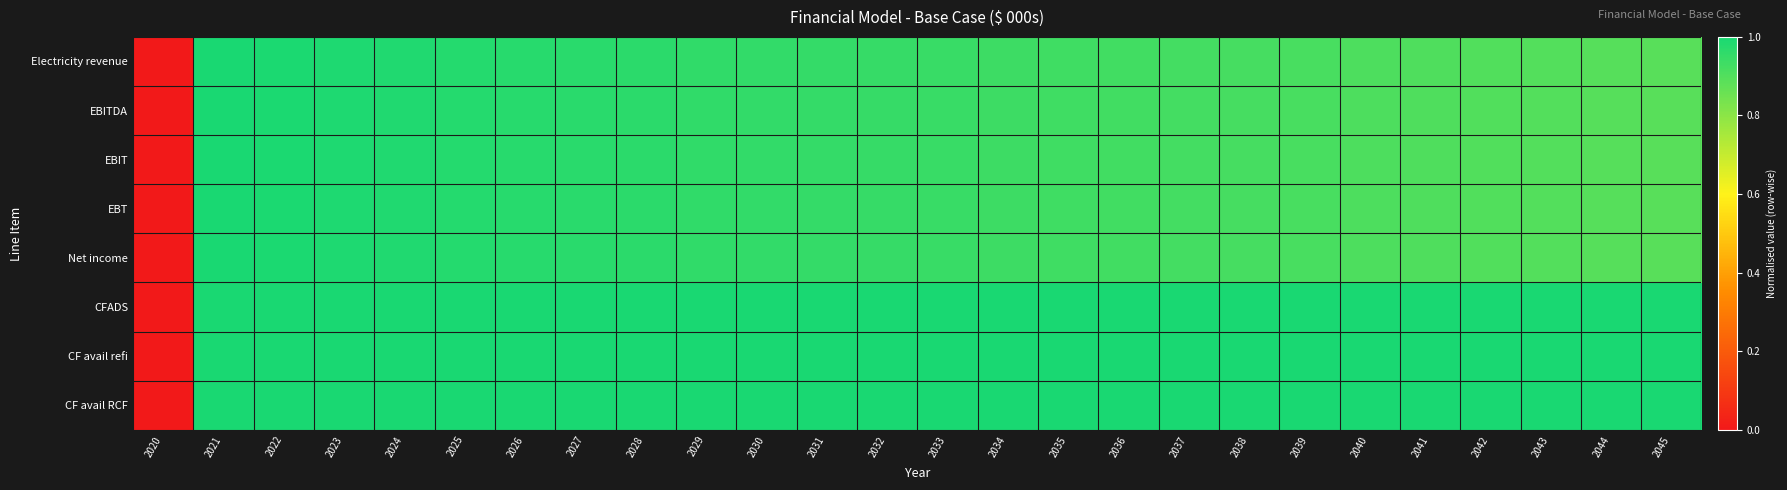

At which category does the chart reach its peak across all series?

2021